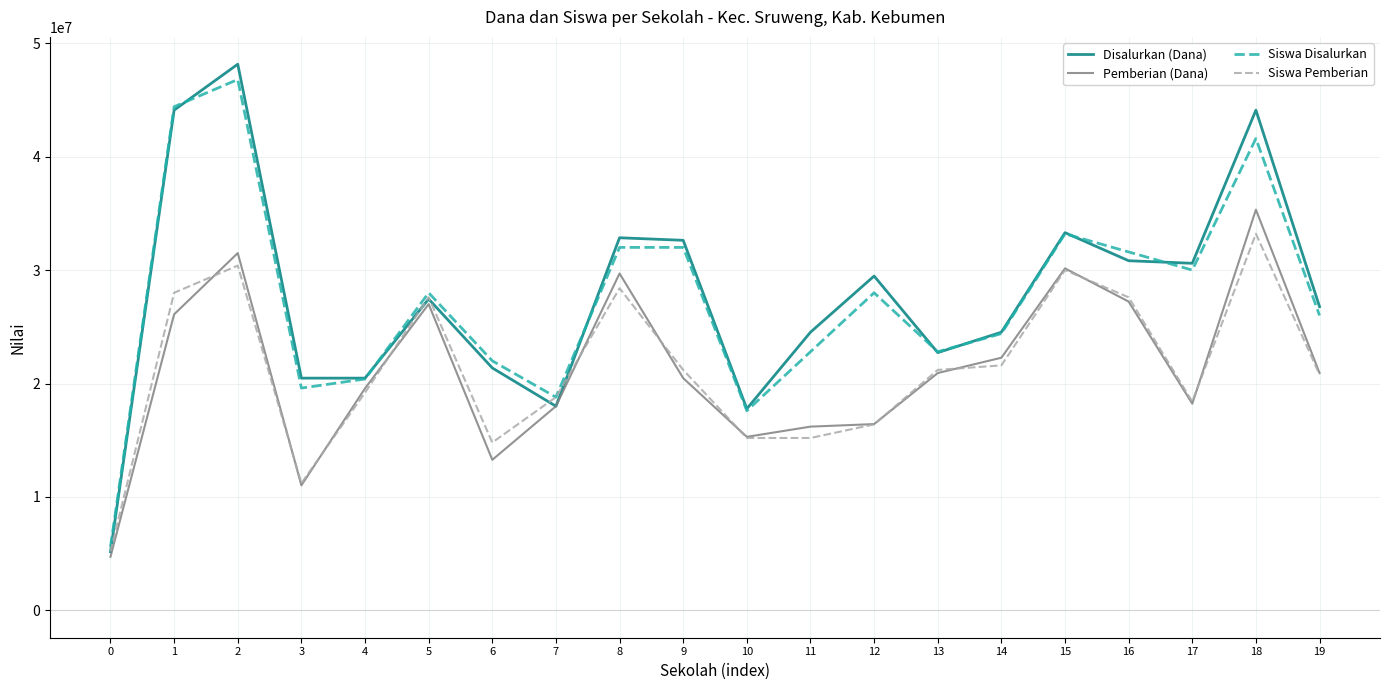

The value of Siswa Disalurkan at 9 is 52432285. True or false?

False